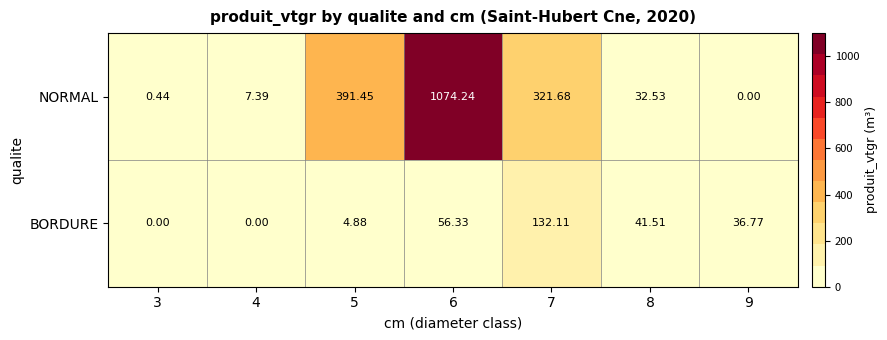

Which series changed the most between 5 and 6?

NORMAL